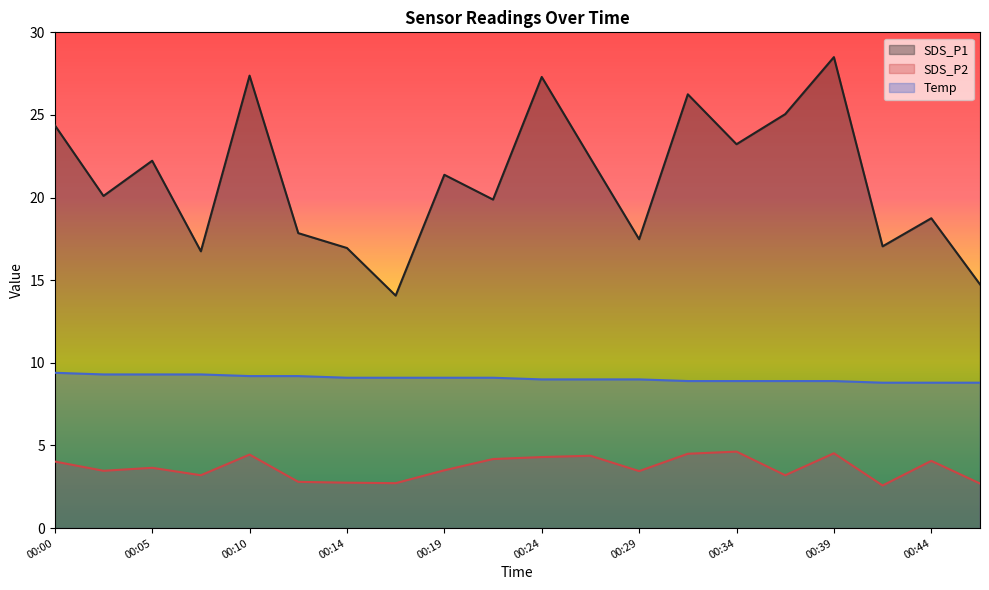

In SDS_P2, how many points are higher than both neighbors (excluding endpoints)?

6